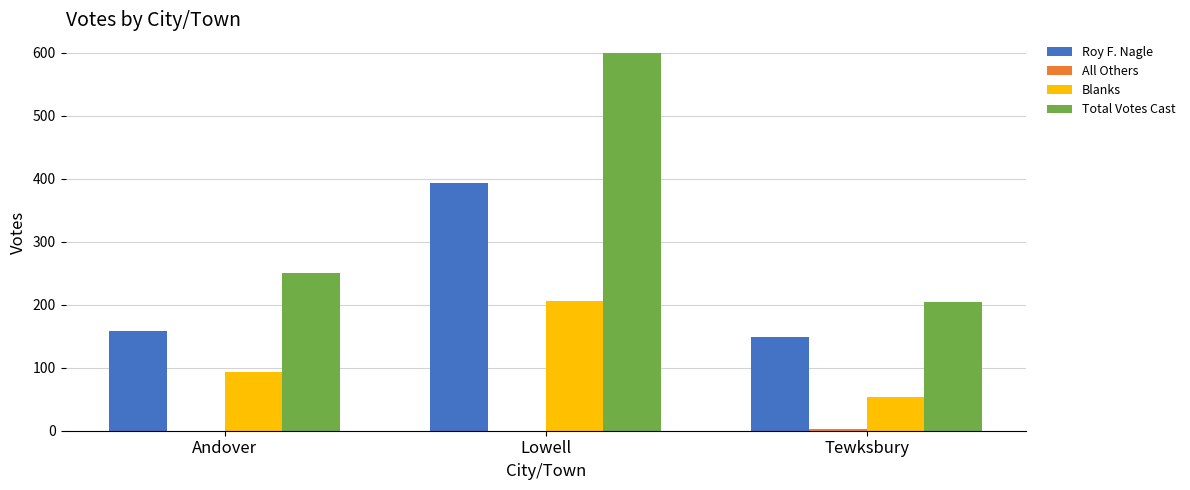

Which series changed the most between Lowell and Tewksbury?

Total Votes Cast